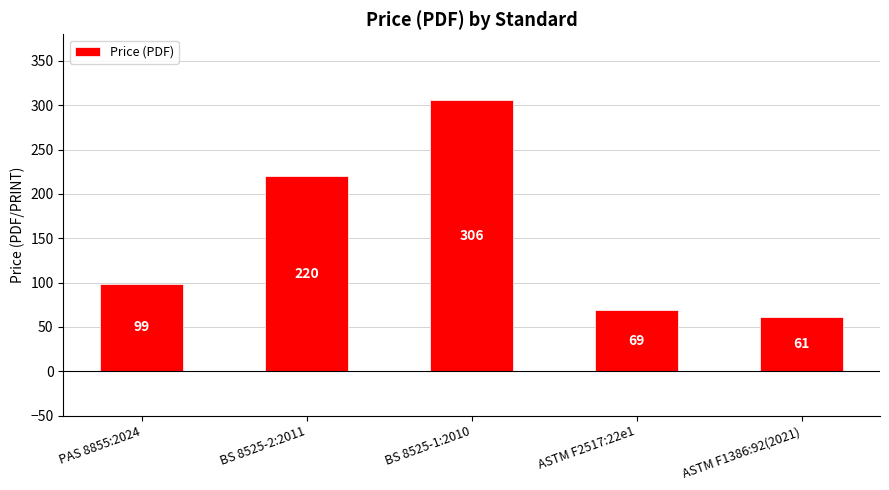

What is the sum of all values?

755